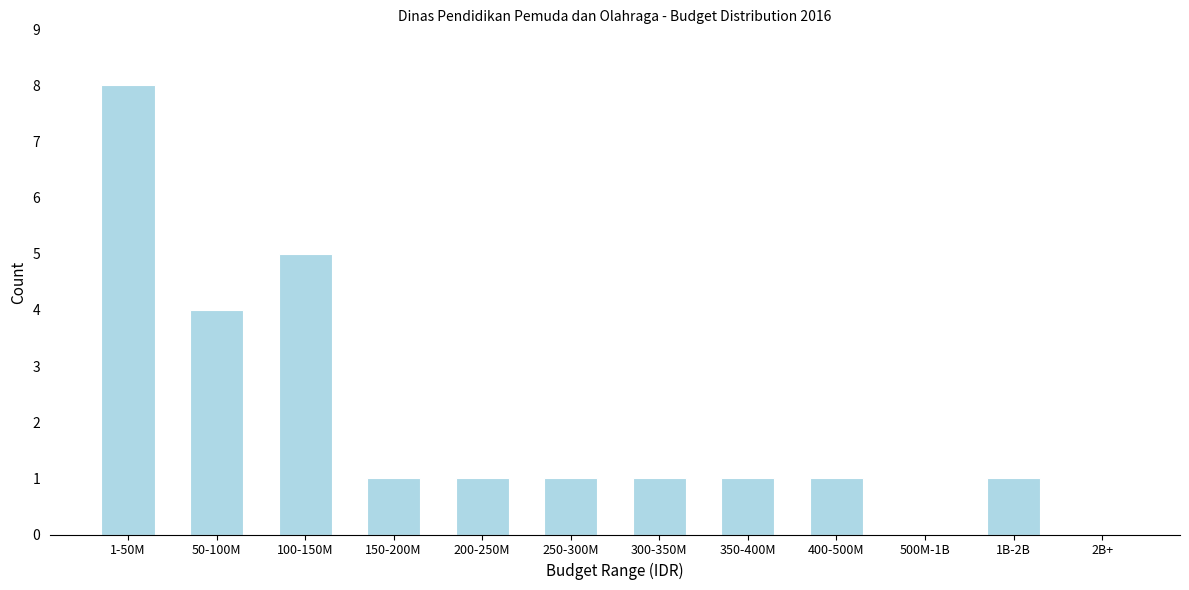

Reading left to right, extract all data points from this chart.

1-50M=8	50-100M=4	100-150M=5	150-200M=1	200-250M=1	250-300M=1	300-350M=1	350-400M=1	400-500M=1	500M-1B=0	1B-2B=1	2B+=0